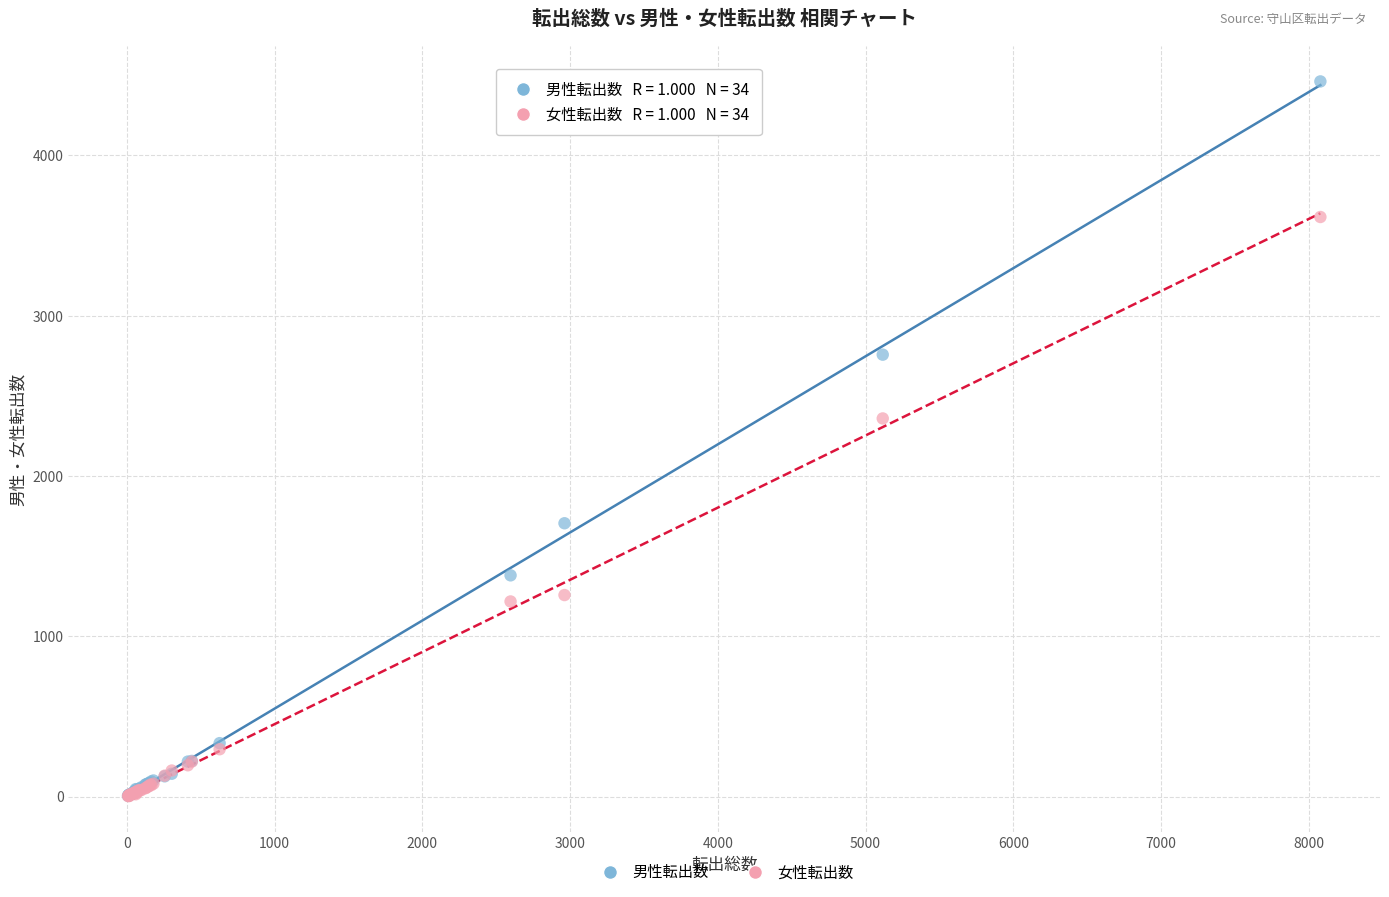

Across all series, what Y value is closest to 2232?

2359